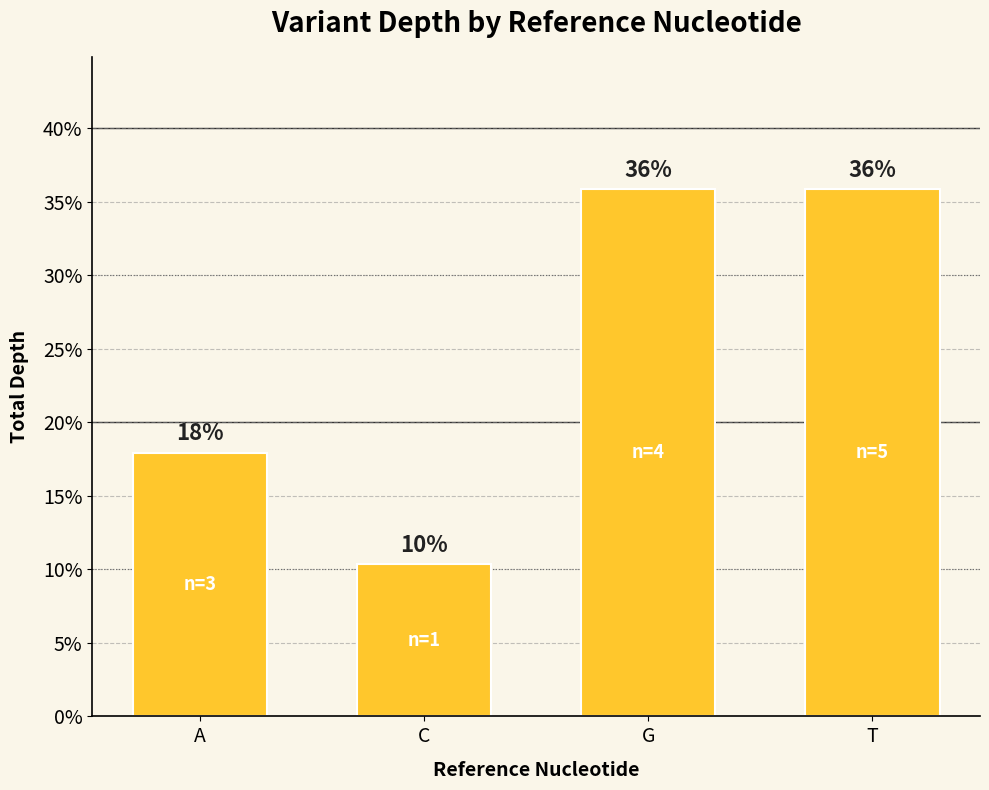

Where does the data first go above 35?

G